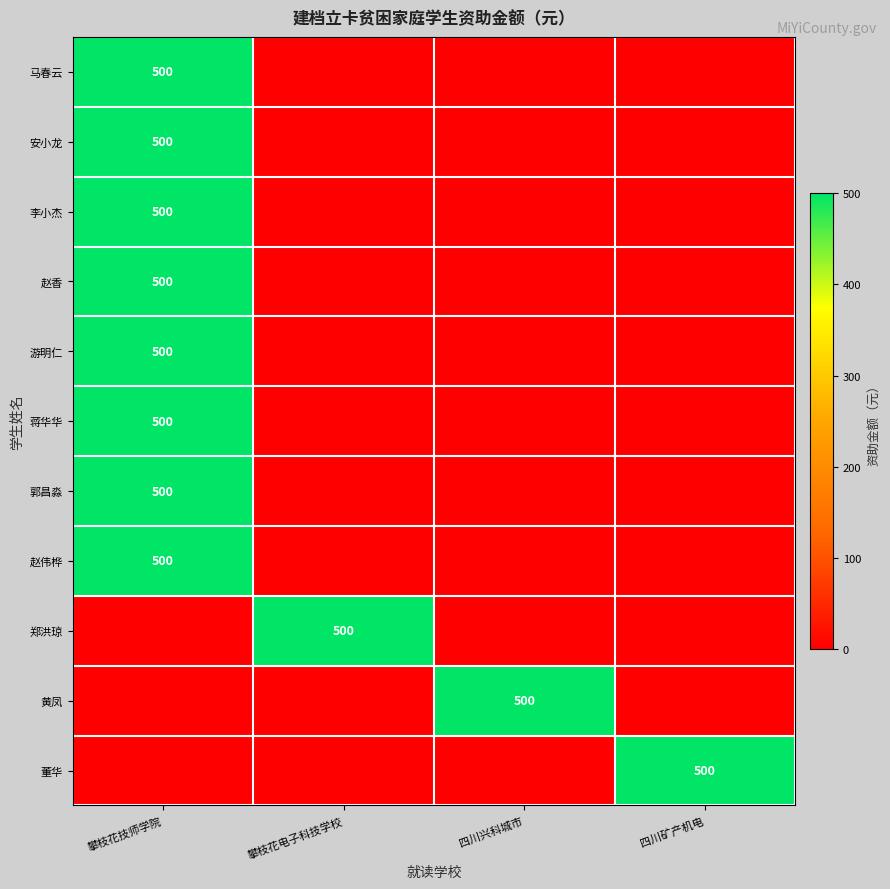

True or false: 赵伟桦 has a value of 500 at 攀枝花技师学院.

True